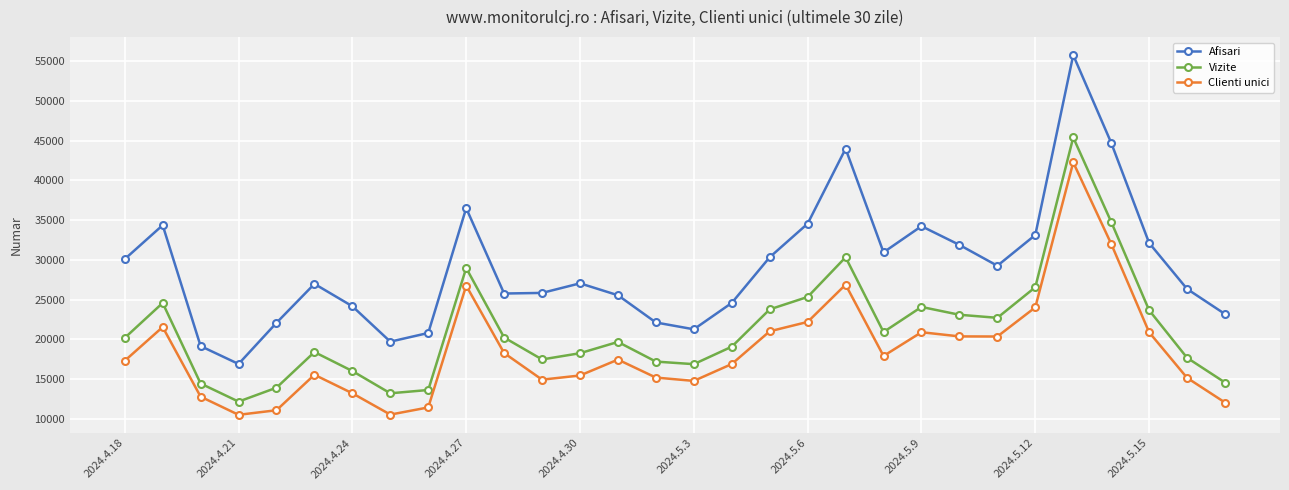

Which series has the largest total across all categories?

Afisari